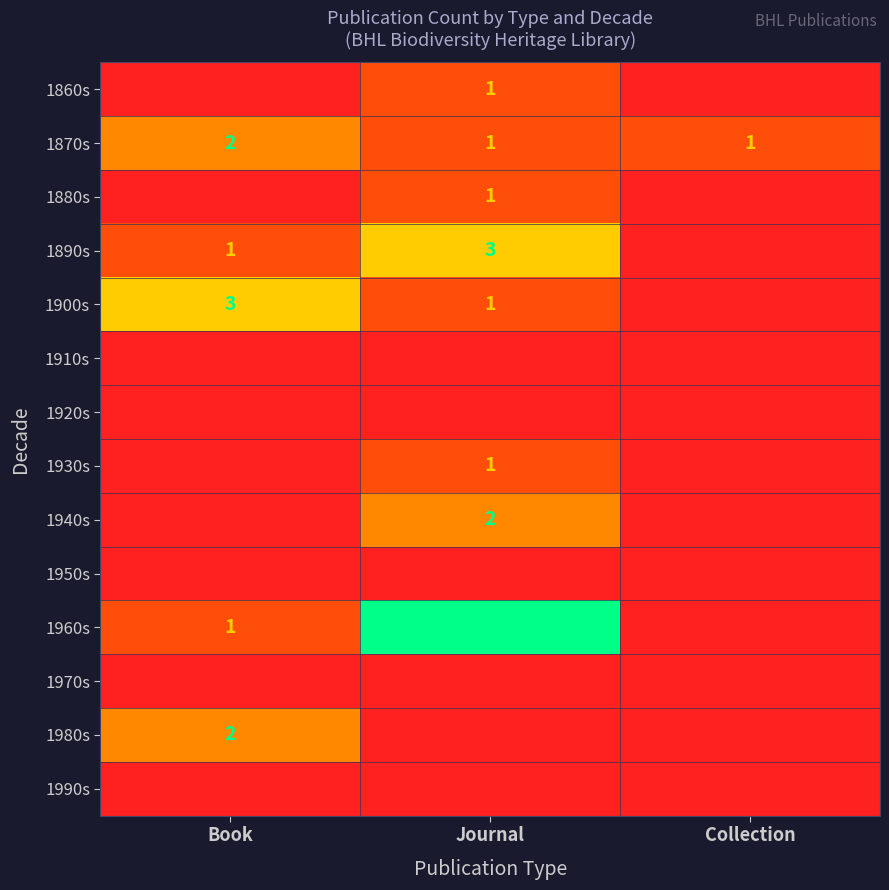

The value of 1870s at Journal is 1. True or false?

True